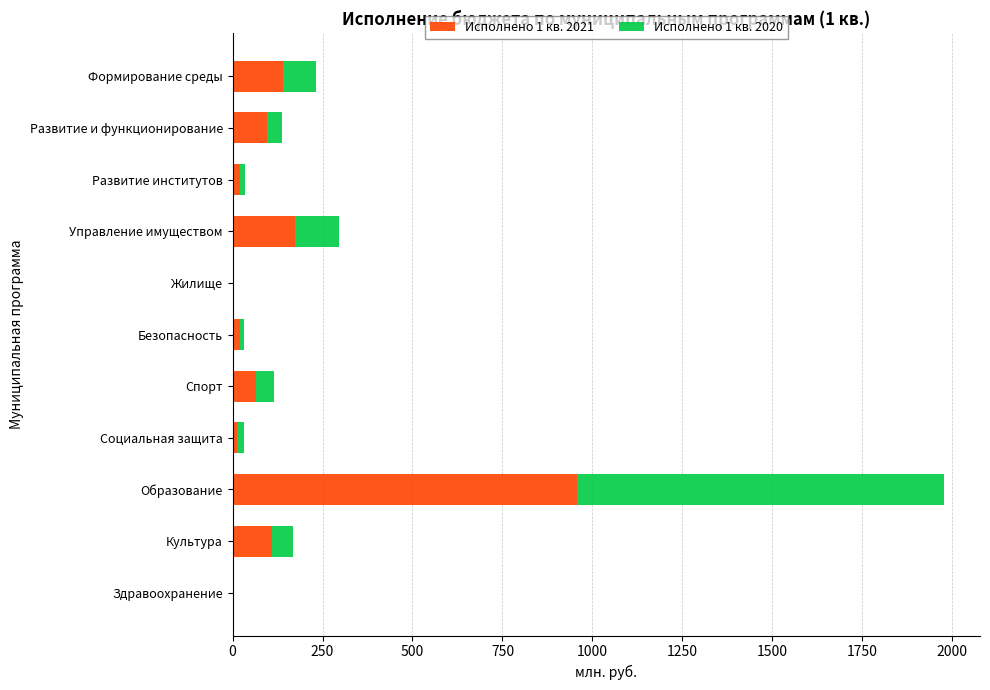

What is the maximum value for Исполнено 1 кв. 2021?

956.4